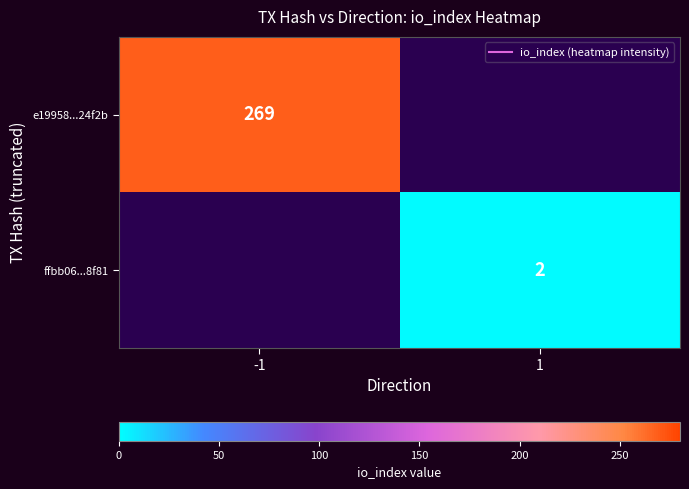

The e19958...24f2b series shows 269.0 at -1. True or false?

True